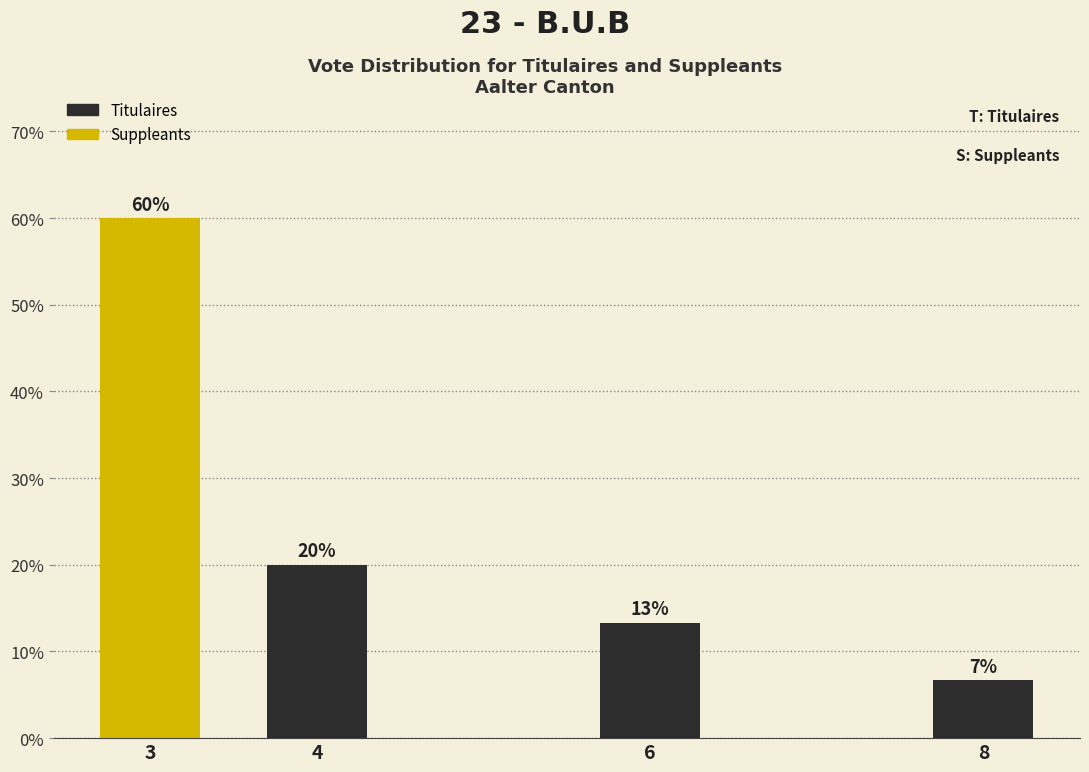

Approximately how many times larger is the value at 8 compared to 4?

0.3